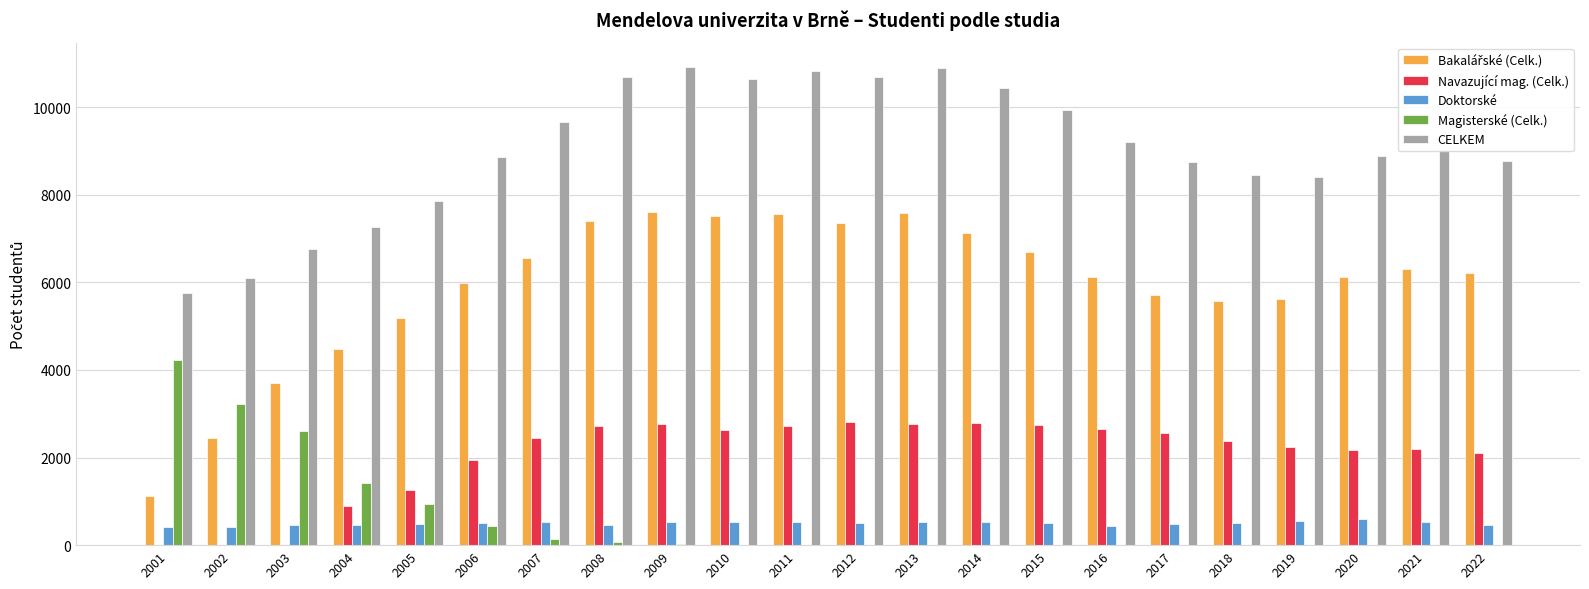

Between 2004 and 2014, which series saw the biggest shift?

CELKEM